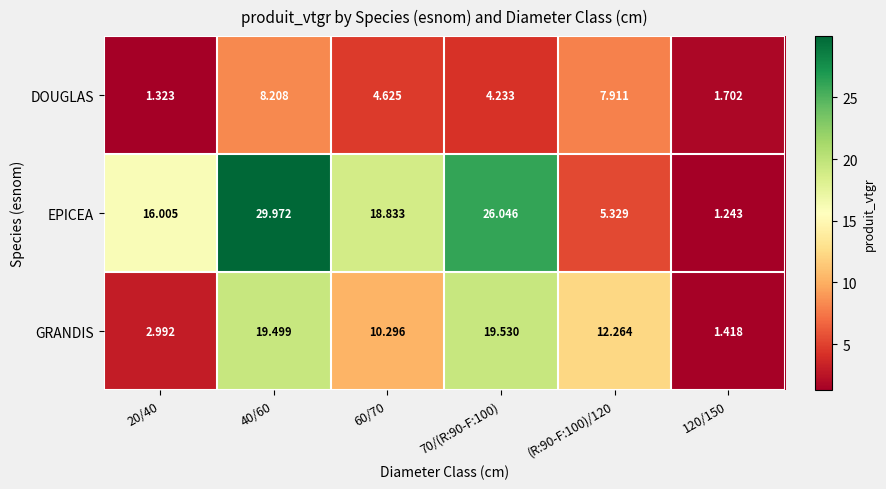

Which series has the widest spread of values?

EPICEA